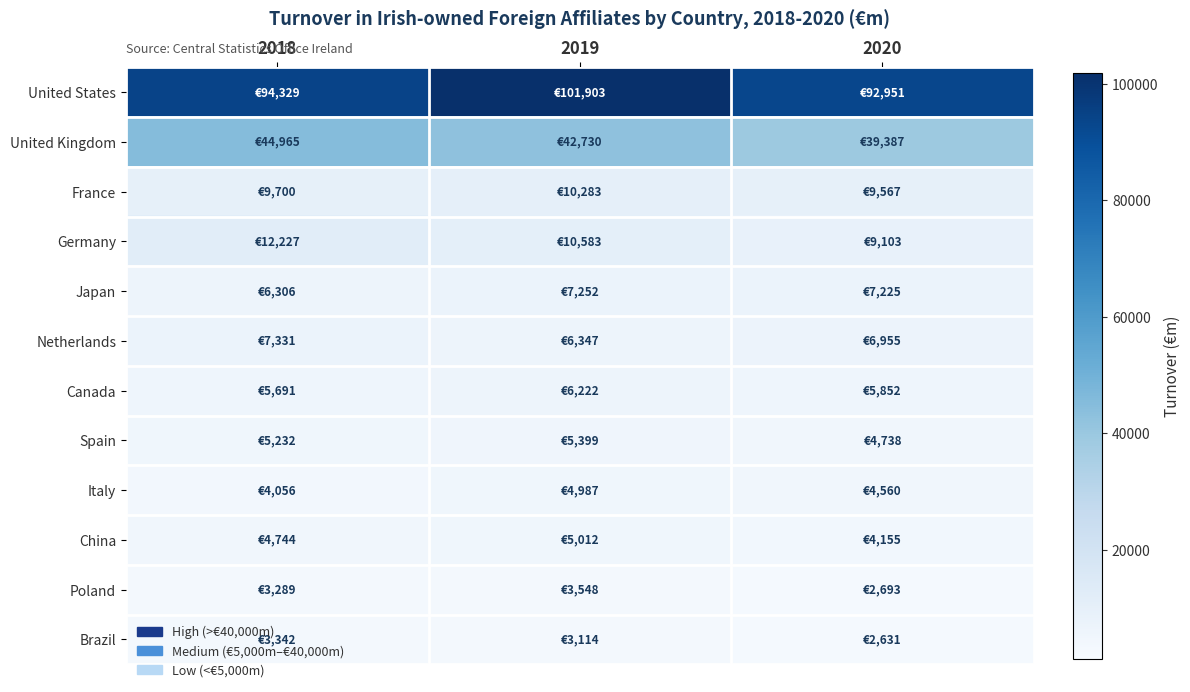

How many series are shown in this chart?

12